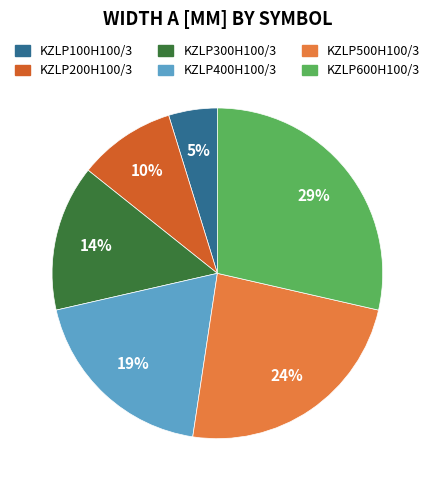

Which slice is the largest?

KZLP600H100/3